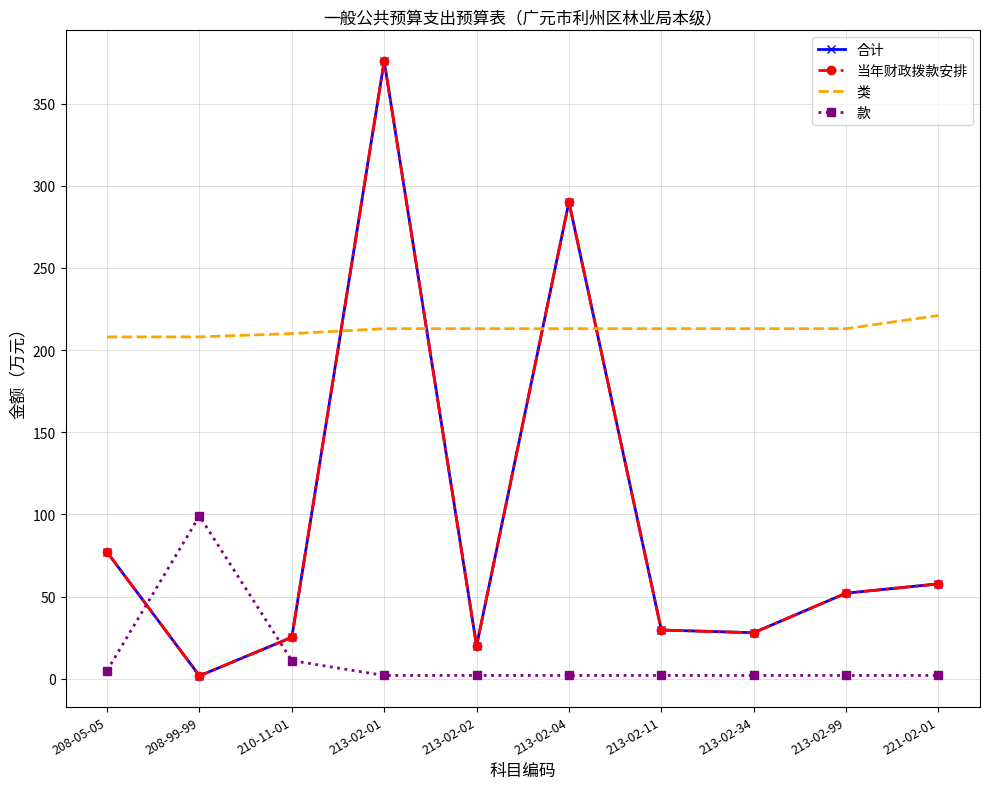

At which label does 类 reach its minimum?

208-05-05